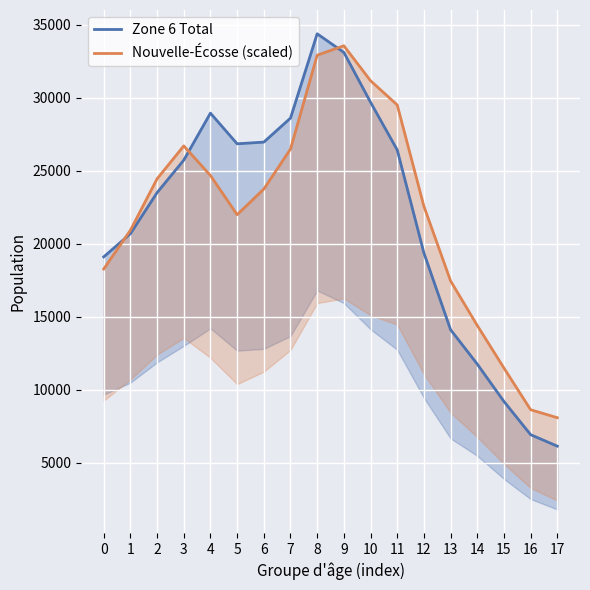

What is the total value across all series at 11?

55950.2